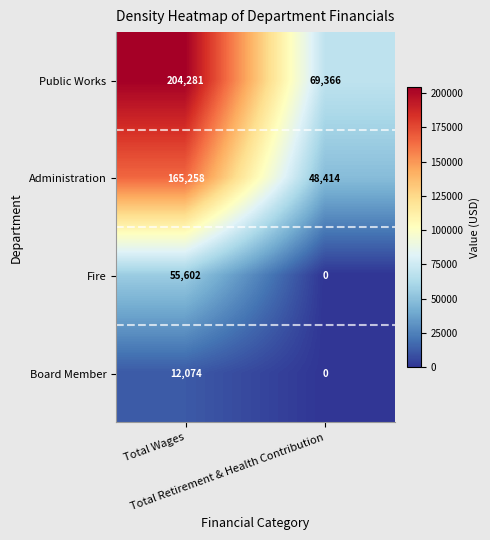

List the series in order of their overall mean, lowest first.

Board Member, Fire, Administration, Public Works